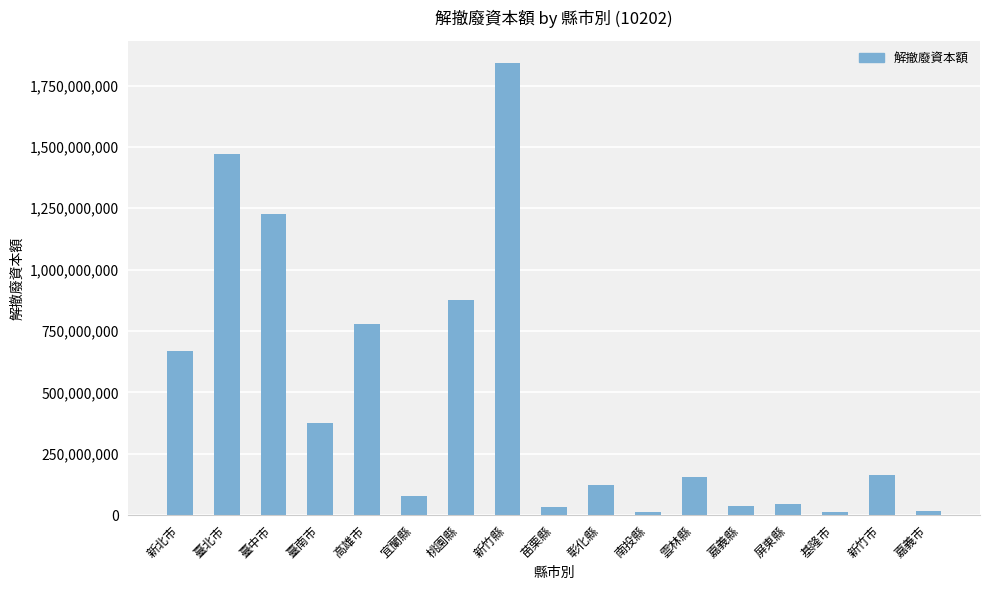

How many values are below 156000000?

8